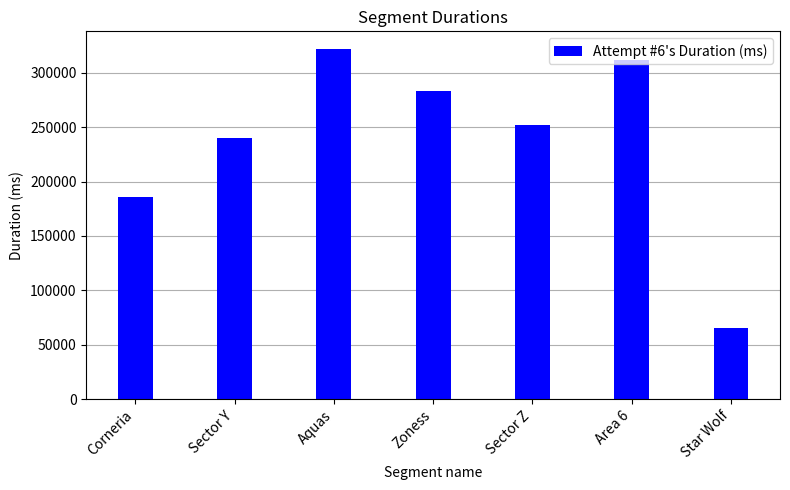

How many data points does each series have?

7